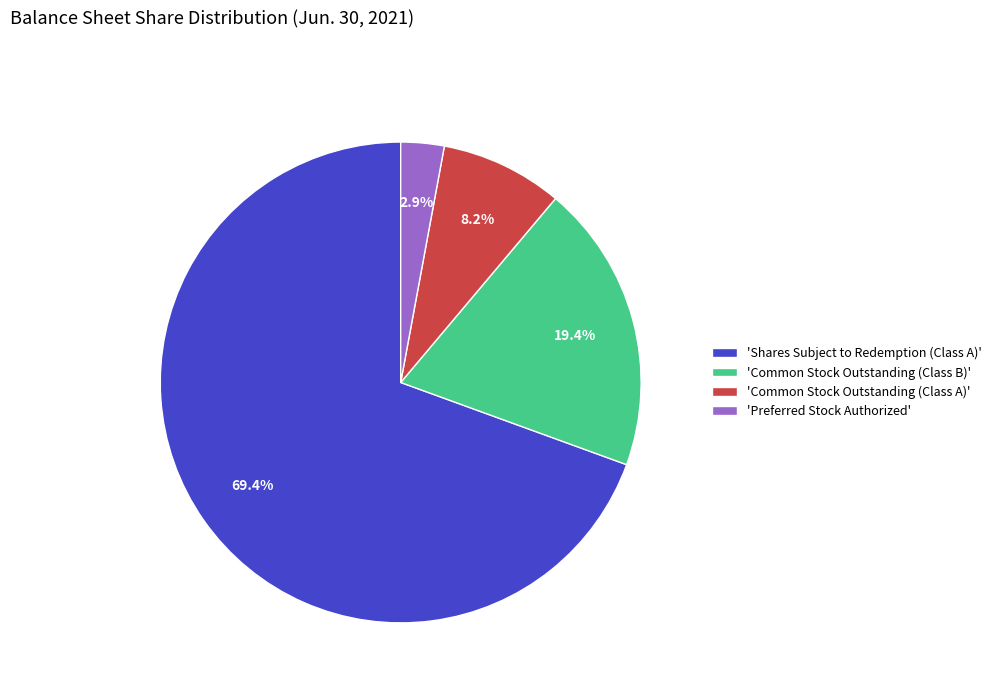

What is the total percentage of 'Preferred Stock Authorized' and 'Common Stock Outstanding (Class B)'?

22.3%